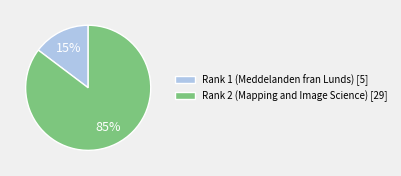

What is the largest slice in the pie chart?

Rank 2 (Mapping and Image Science) [29]